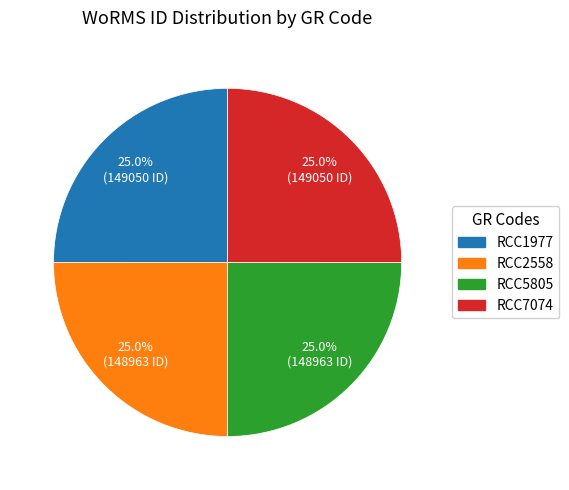

Does any single category account for the majority?

No